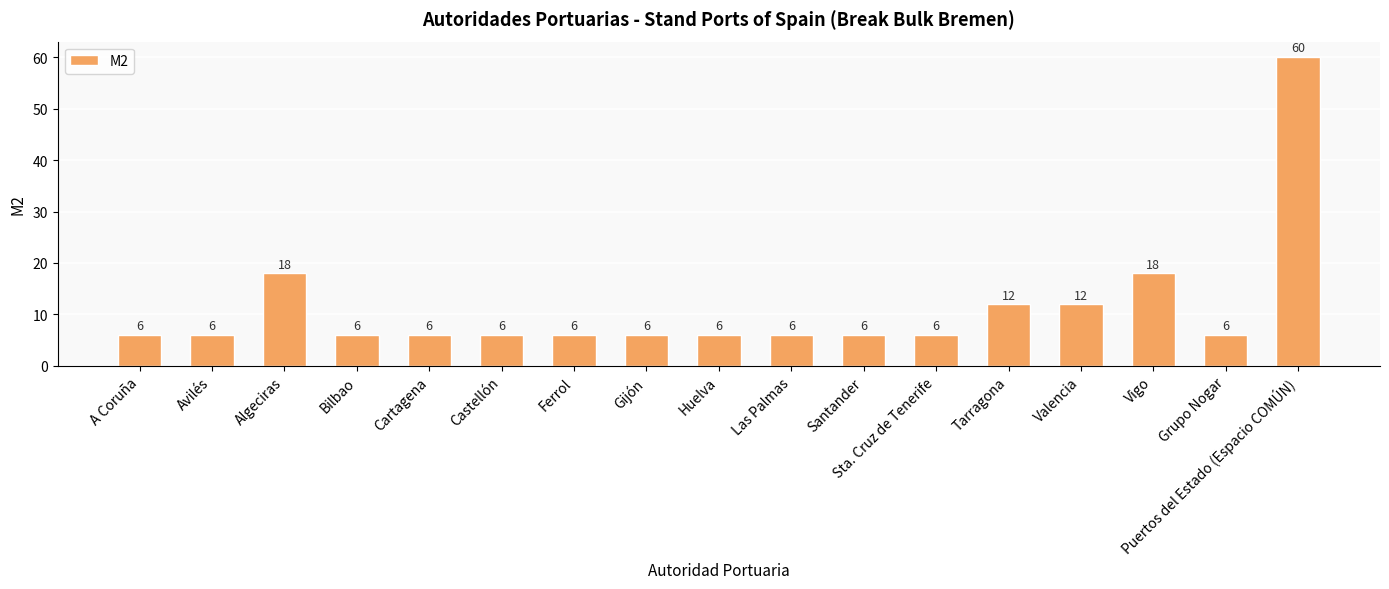

Approximately how many times larger is the value at Santander compared to Vigo?

0.3